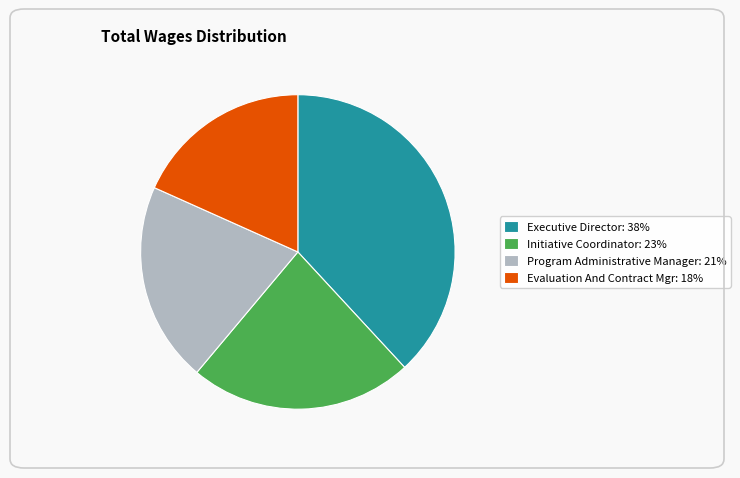

Which slice is the smallest?

Evaluation And Contract Mgr